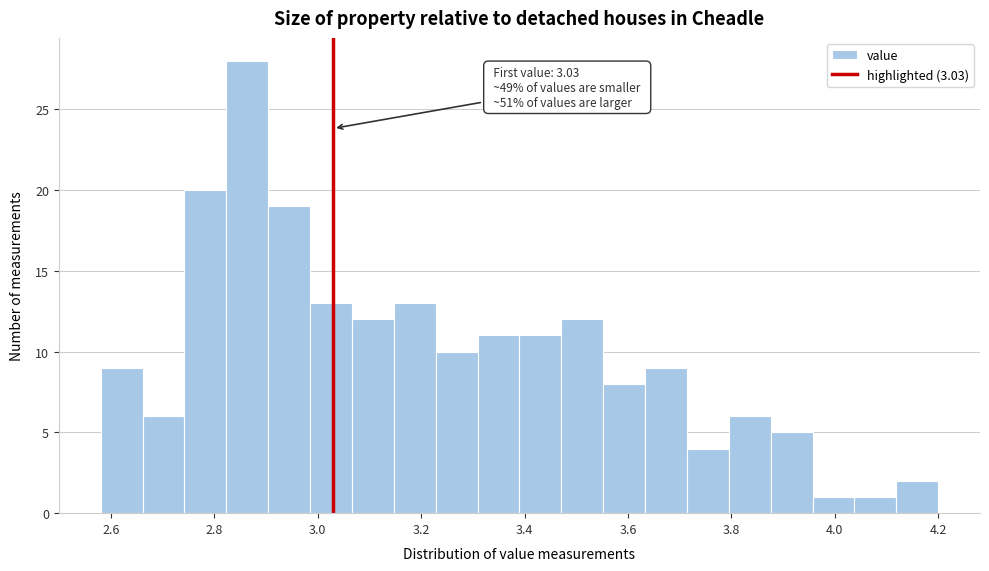

Which range on the x-axis has the tallest bar?

2.82 to 2.90